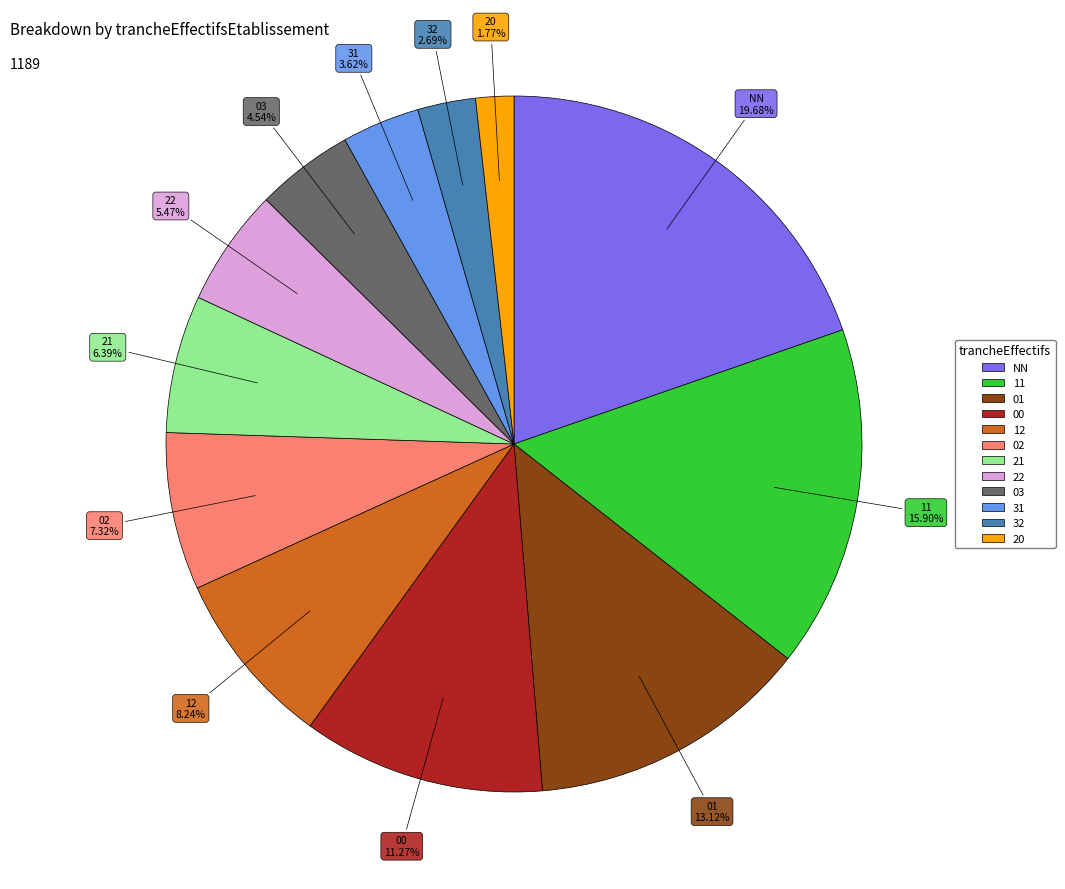

To the nearest percent, what is the difference between the 22 and 03 slice percentages?

1%